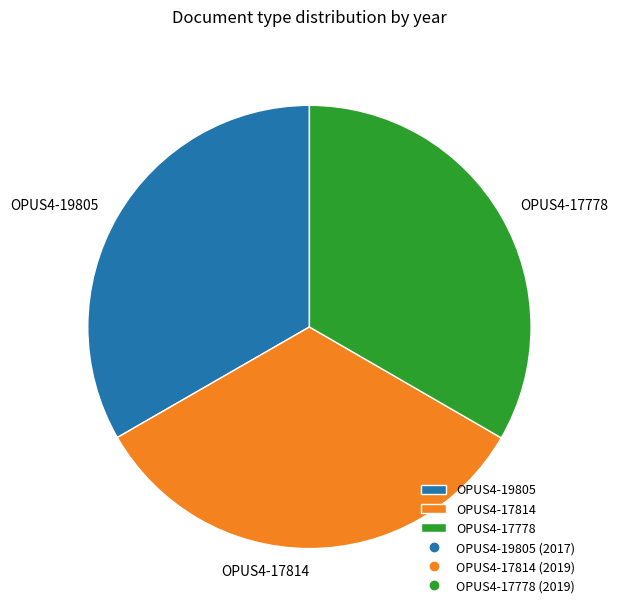

Is it true that OPUS4-17814 is 33% of the pie?

True